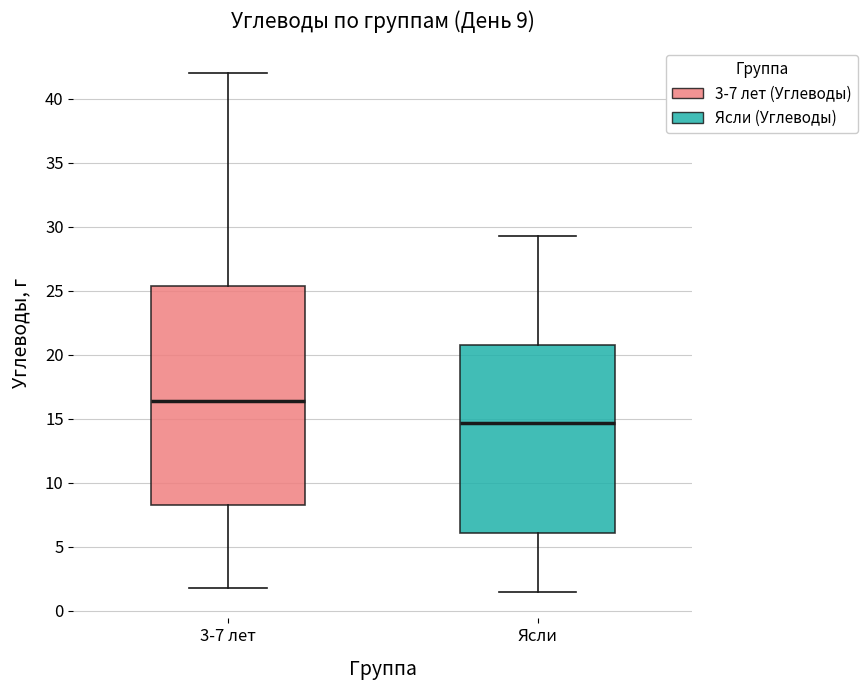

Which box's median line is the lowest?

Ясли